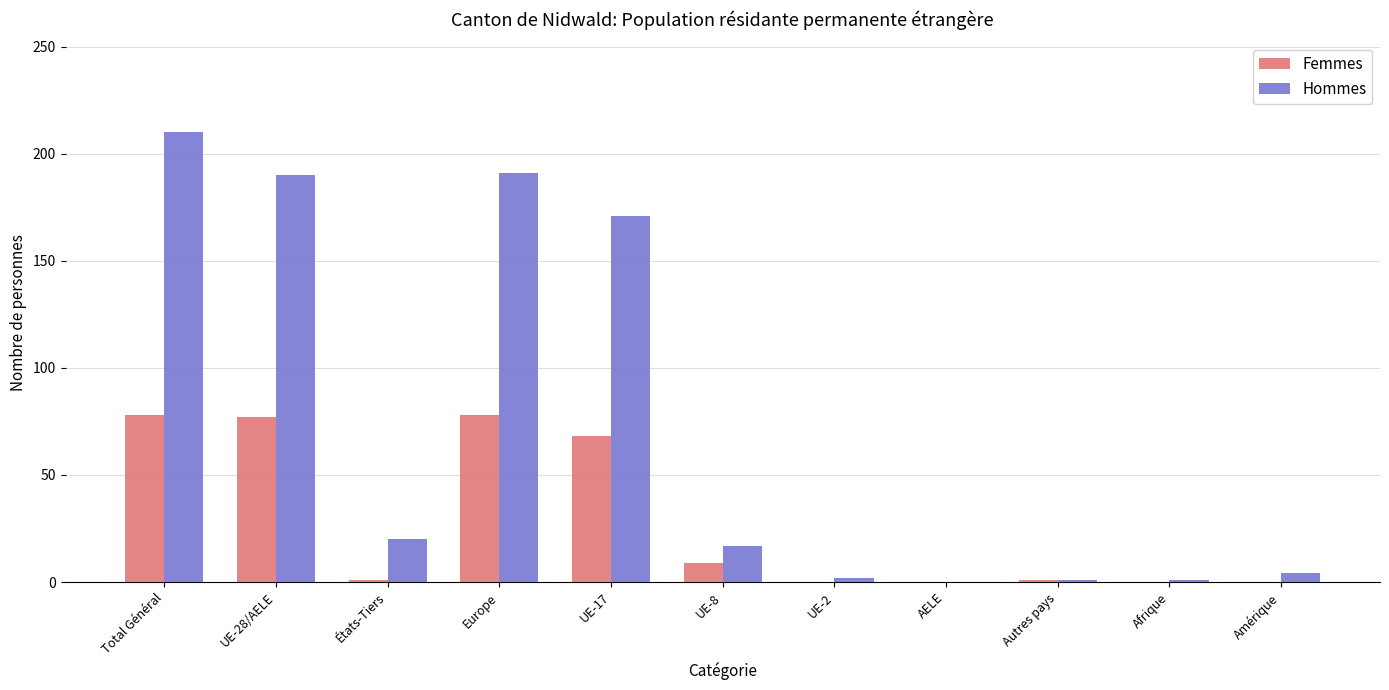

Which series changed the most between Total Général and Autres pays?

Hommes